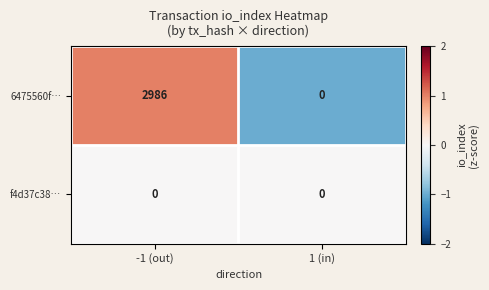

List the series in order of their peak value, highest first.

6475560f…, f4d37c38…